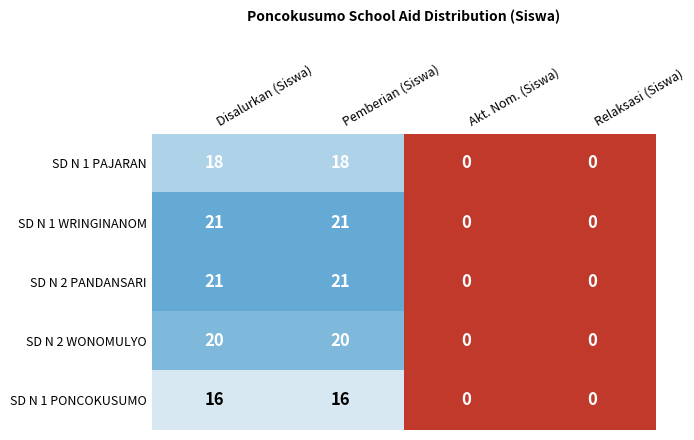

Reading left to right, transcribe all the data shown in this chart.

SD N 1 PAJARAN: Disalurkan (Siswa)=18	Pemberian (Siswa)=18	Akt. Nom. (Siswa)=0	Relaksasi (Siswa)=0
SD N 1 WRINGINANOM: Disalurkan (Siswa)=21	Pemberian (Siswa)=21	Akt. Nom. (Siswa)=0	Relaksasi (Siswa)=0
SD N 2 PANDANSARI: Disalurkan (Siswa)=21	Pemberian (Siswa)=21	Akt. Nom. (Siswa)=0	Relaksasi (Siswa)=0
SD N 2 WONOMULYO: Disalurkan (Siswa)=20	Pemberian (Siswa)=20	Akt. Nom. (Siswa)=0	Relaksasi (Siswa)=0
SD N 1 PONCOKUSUMO: Disalurkan (Siswa)=16	Pemberian (Siswa)=16	Akt. Nom. (Siswa)=0	Relaksasi (Siswa)=0